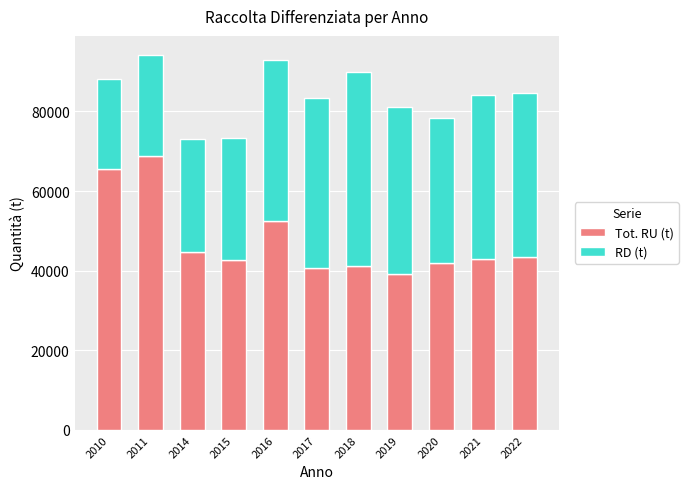

The Tot. RU (t) series shows 69013 at 2017. True or false?

False